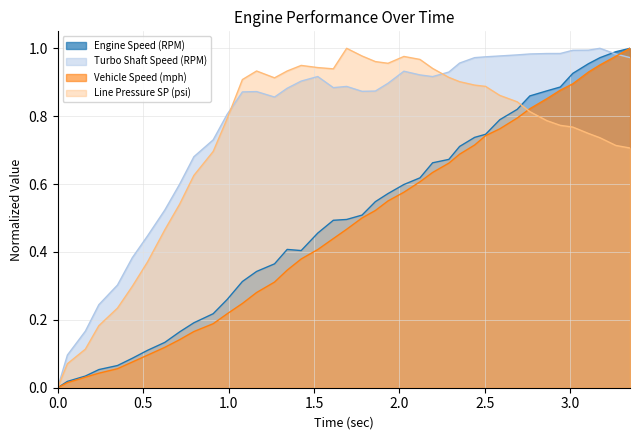

Which series has the largest total across all categories?

Turbo Shaft Speed (RPM)